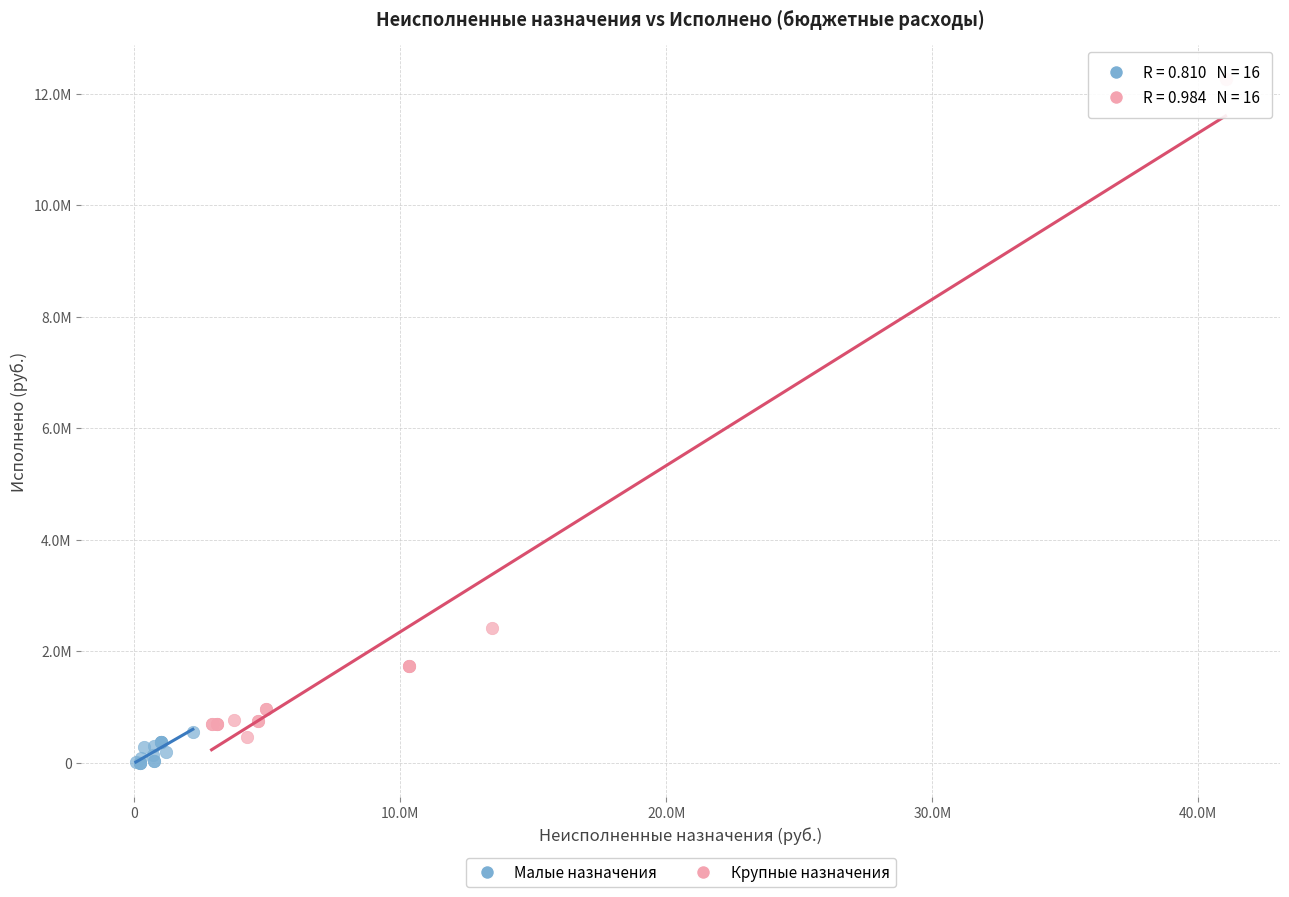

What are all the series names shown in the legend?

Малые назначения, Крупные назначения